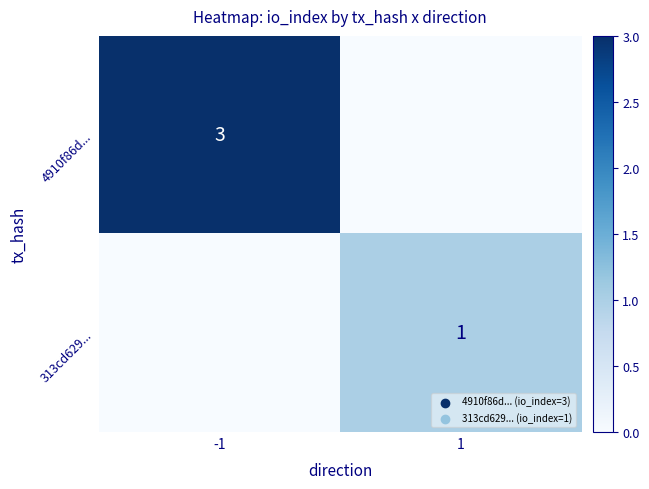

Which category has the lowest value across all series?

1